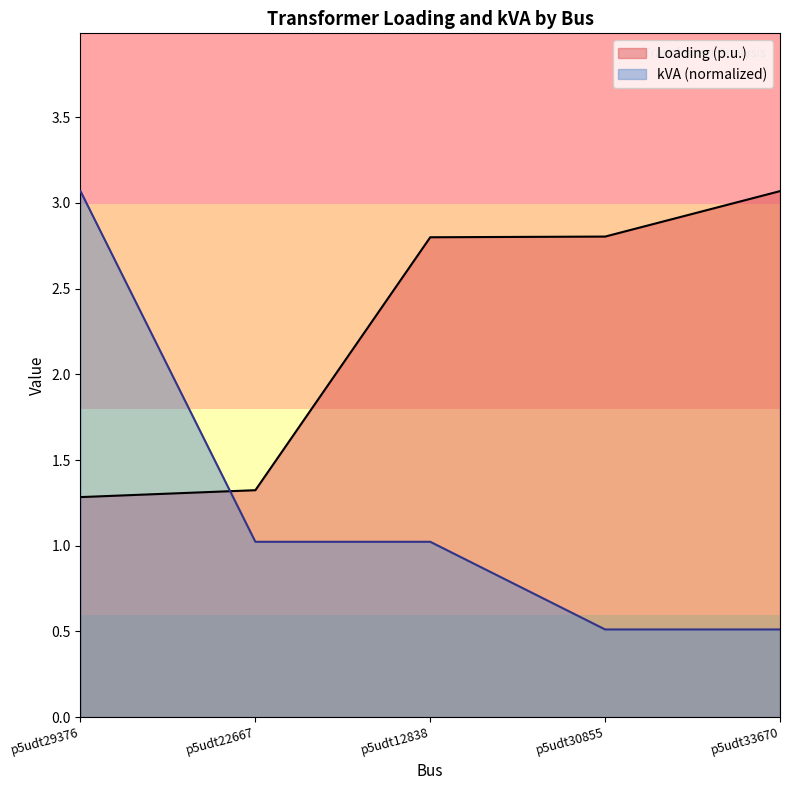

Is it true that kVA equals 3.1 at p5udt29376?

True